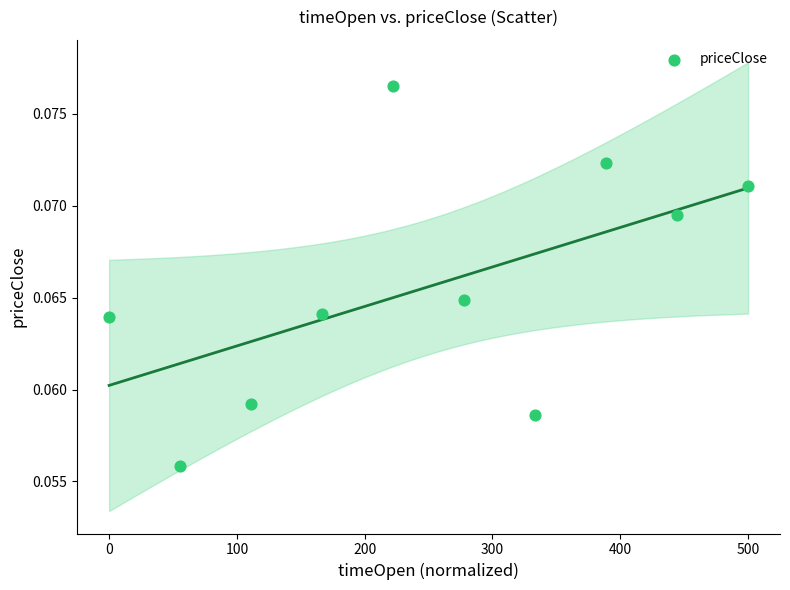

What is the range of X values (max minus min)?

500.0